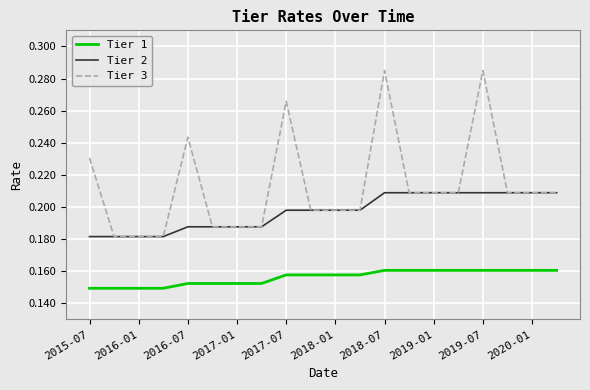

Which series has the largest total across all categories?

Tier 3